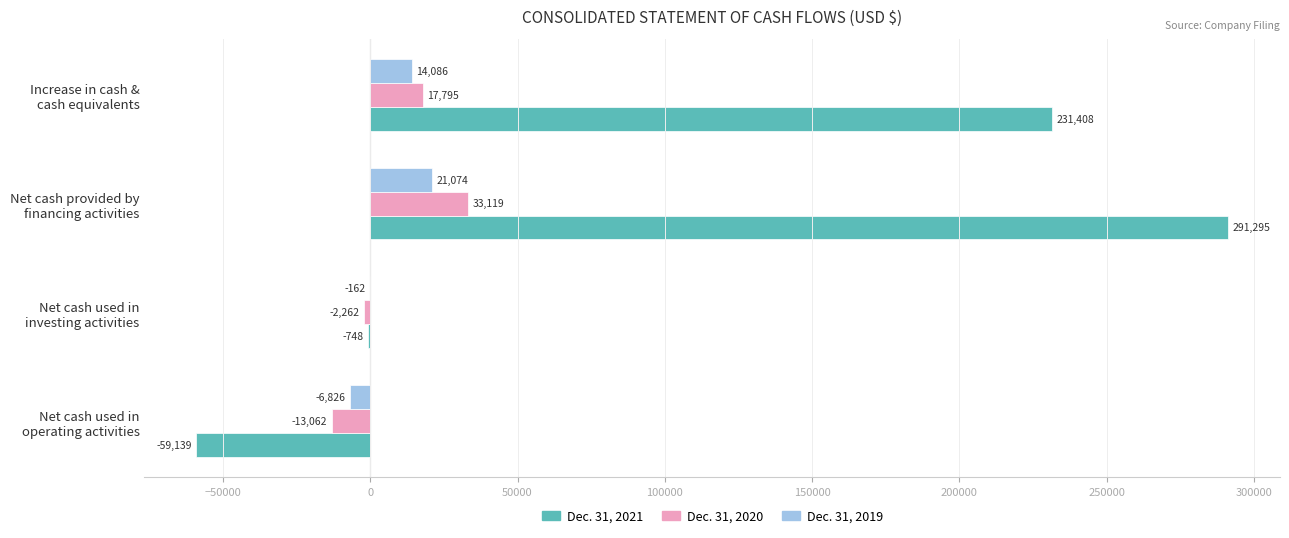

How many Dec. 31, 2021 values are between -748 and 291295?

3